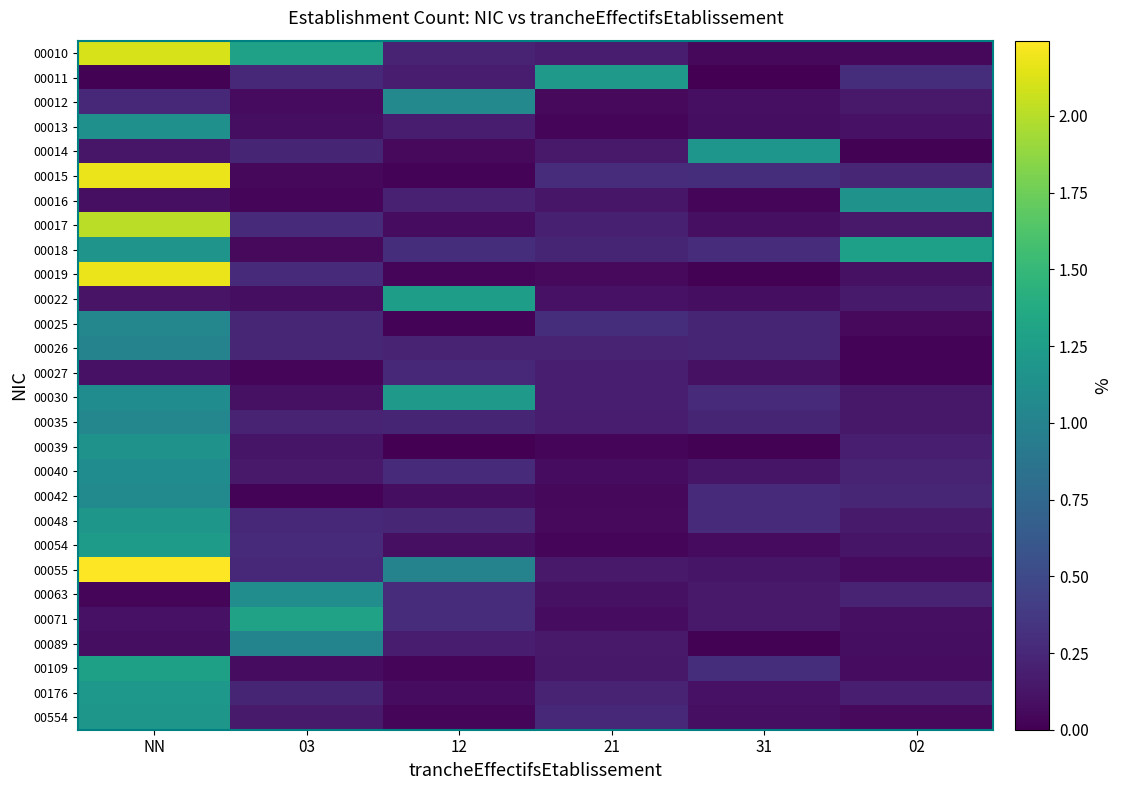

Reading right to left, list all the values displayed in this chart.

00010: 02=0.0	31=0.0	21=0.2	12=0.2	03=1.3	NN=2.1
00011: 02=0.3	31=0.0	21=1.2	12=0.2	03=0.3	NN=0.0
00012: 02=0.2	31=0.1	21=0.1	12=1.1	03=0.1	NN=0.2
00013: 02=0.1	31=0.1	21=0.0	12=0.2	03=0.1	NN=1.1
00014: 02=0.0	31=1.2	21=0.2	12=0.1	03=0.2	NN=0.1
00015: 02=0.2	31=0.3	21=0.3	12=0.0	03=0.1	NN=2.2
00016: 02=1.1	31=0.0	21=0.1	12=0.2	03=0.0	NN=0.1
00017: 02=0.2	31=0.1	21=0.2	12=0.1	03=0.3	NN=2.0
00018: 02=1.3	31=0.3	21=0.2	12=0.3	03=0.1	NN=1.2
00019: 02=0.1	31=0.0	21=0.1	12=0.0	03=0.3	NN=2.2
00022: 02=0.2	31=0.1	21=0.1	12=1.2	03=0.1	NN=0.1
00025: 02=0.1	31=0.2	21=0.3	12=0.0	03=0.2	NN=1.0
00026: 02=0.0	31=0.2	21=0.2	12=0.2	03=0.2	NN=1.0
00027: 02=0.0	31=0.1	21=0.2	12=0.3	03=0.0	NN=0.1
00030: 02=0.1	31=0.3	21=0.2	12=1.2	03=0.1	NN=1.1
00035: 02=0.1	31=0.2	21=0.2	12=0.2	03=0.2	NN=1.0
00039: 02=0.2	31=0.0	21=0.0	12=0.0	03=0.1	NN=1.2
00040: 02=0.2	31=0.1	21=0.1	12=0.3	03=0.2	NN=1.1
00042: 02=0.2	31=0.3	21=0.0	12=0.1	03=0.0	NN=1.1
00048: 02=0.2	31=0.3	21=0.1	12=0.2	03=0.3	NN=1.2
00054: 02=0.1	31=0.1	21=0.0	12=0.1	03=0.3	NN=1.2
00055: 02=0.1	31=0.1	21=0.2	12=1.0	03=0.3	NN=2.2
00063: 02=0.2	31=0.2	21=0.1	12=0.3	03=1.1	NN=0.0
00071: 02=0.1	31=0.1	21=0.1	12=0.3	03=1.3	NN=0.1
00089: 02=0.1	31=0.0	21=0.2	12=0.2	03=1.0	NN=0.1
00109: 02=0.1	31=0.3	21=0.1	12=0.0	03=0.1	NN=1.3
00176: 02=0.2	31=0.1	21=0.2	12=0.1	03=0.2	NN=1.2
00554: 02=0.1	31=0.1	21=0.3	12=0.0	03=0.2	NN=1.2